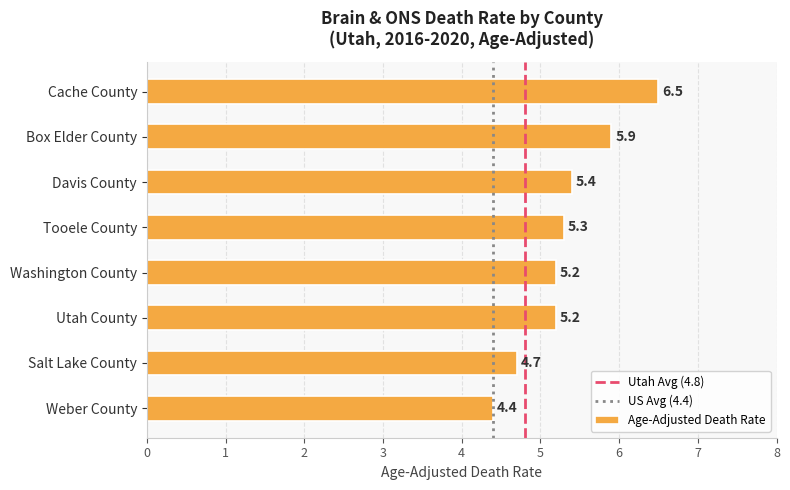

At which category does the chart reach its minimum across all series?

Weber County